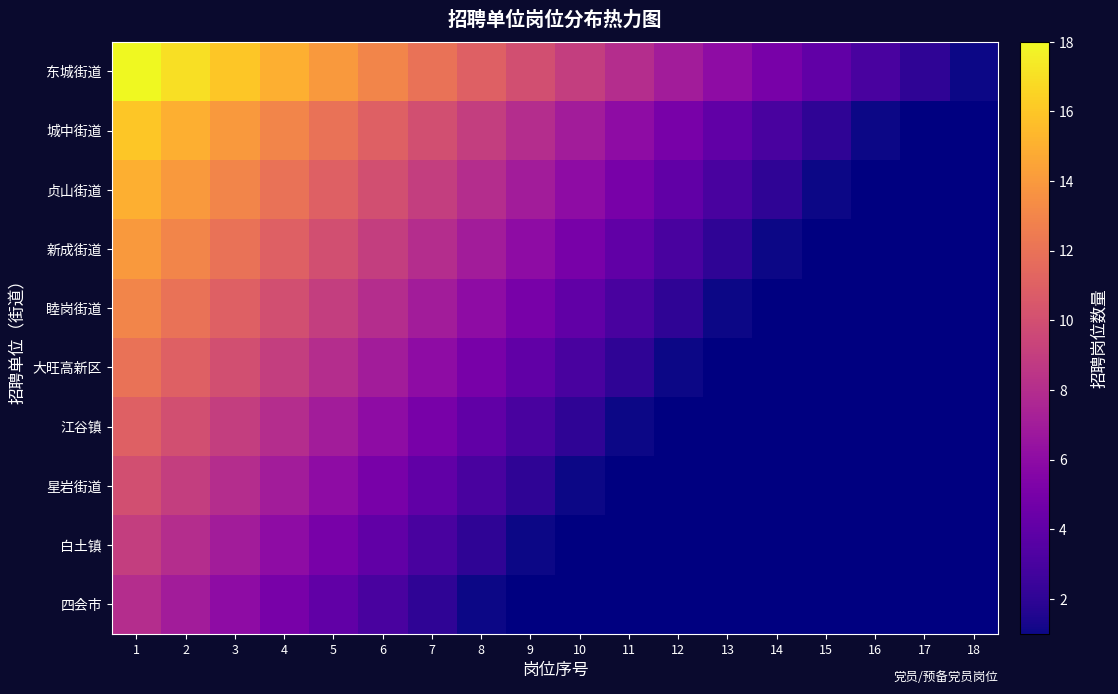

Reading right to left, transcribe all the data shown in this chart.

东城街道: 18=1	17=2	16=3	15=4	14=5	13=6	12=7	11=8	10=9	9=10	8=11	7=12	6=13	5=14	4=15	3=16	2=17	1=18
城中街道: 18=0	17=0	16=1	15=2	14=3	13=4	12=5	11=6	10=7	9=8	8=9	7=10	6=11	5=12	4=13	3=14	2=15	1=16
贞山街道: 18=0	17=0	16=0	15=1	14=2	13=3	12=4	11=5	10=6	9=7	8=8	7=9	6=10	5=11	4=12	3=13	2=14	1=15
新成街道: 18=0	17=0	16=0	15=0	14=1	13=2	12=3	11=4	10=5	9=6	8=7	7=8	6=9	5=10	4=11	3=12	2=13	1=14
睦岗街道: 18=0	17=0	16=0	15=0	14=0	13=1	12=2	11=3	10=4	9=5	8=6	7=7	6=8	5=9	4=10	3=11	2=12	1=13
大旺高新区: 18=0	17=0	16=0	15=0	14=0	13=0	12=1	11=2	10=3	9=4	8=5	7=6	6=7	5=8	4=9	3=10	2=11	1=12
江谷镇: 18=0	17=0	16=0	15=0	14=0	13=0	12=0	11=1	10=2	9=3	8=4	7=5	6=6	5=7	4=8	3=9	2=10	1=11
星岩街道: 18=0	17=0	16=0	15=0	14=0	13=0	12=0	11=0	10=1	9=2	8=3	7=4	6=5	5=6	4=7	3=8	2=9	1=10
白土镇: 18=0	17=0	16=0	15=0	14=0	13=0	12=0	11=0	10=0	9=1	8=2	7=3	6=4	5=5	4=6	3=7	2=8	1=9
四会市: 18=0	17=0	16=0	15=0	14=0	13=0	12=0	11=0	10=0	9=0	8=1	7=2	6=3	5=4	4=5	3=6	2=7	1=8